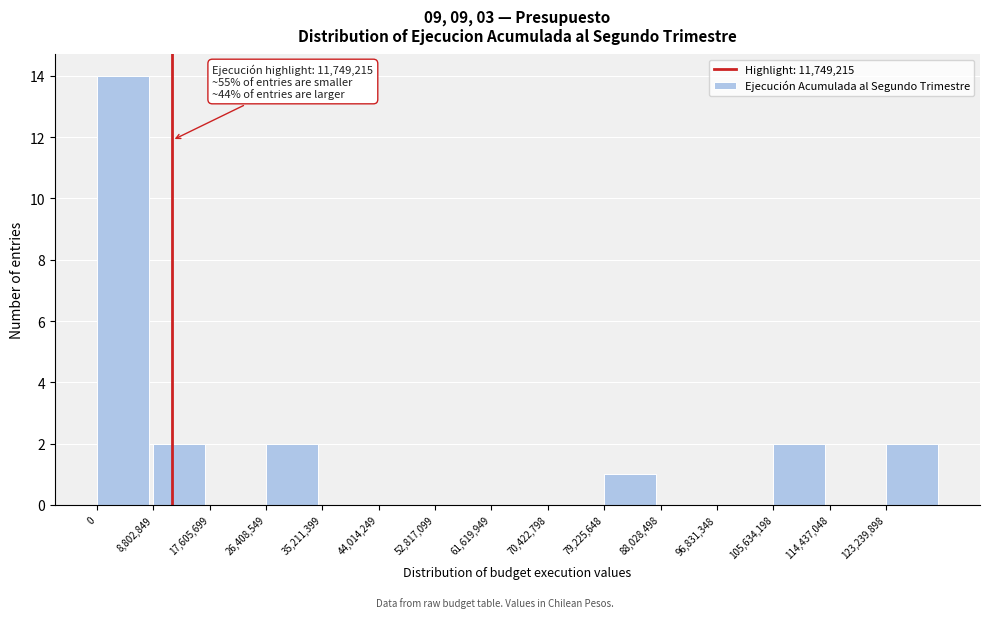

Over which range of the x-axis is the bar tallest?

0 to 9000000